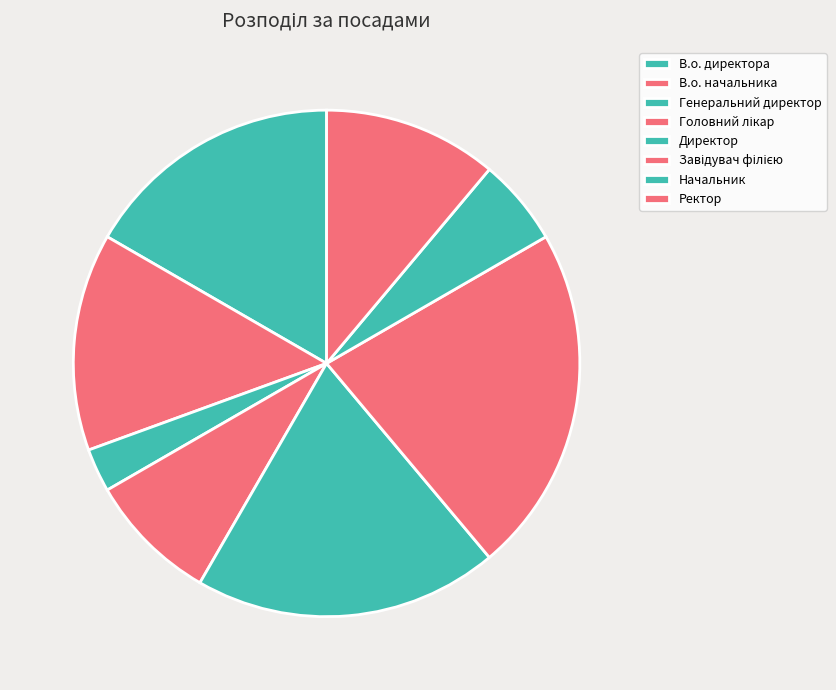

True or false: Головний лікар accounts for 15% of the total.

False